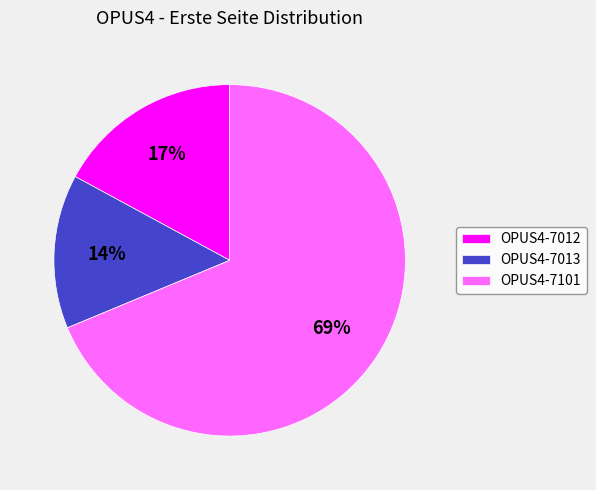

How many segments does this pie chart have?

3